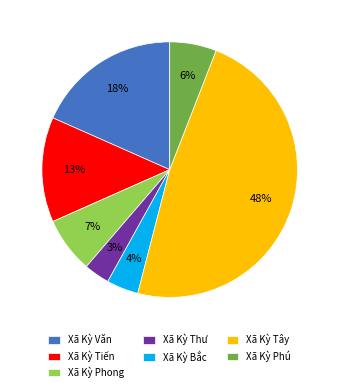

What percentage is the Xã Kỳ Phú slice, to the nearest percent?

6%